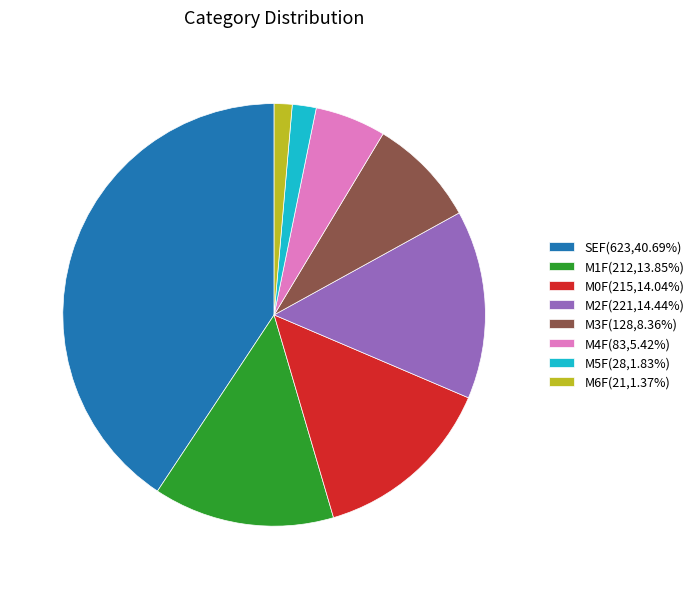

Which has a higher value, M2F or SEF?

SEF